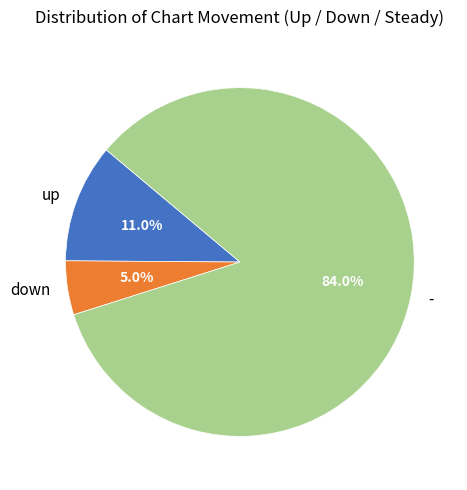

Which slice is the smallest?

down